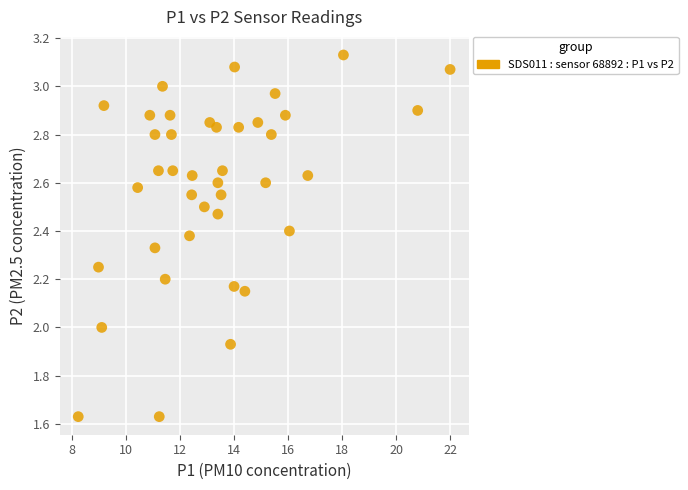

What is the range of X values (max minus min)?

13.8